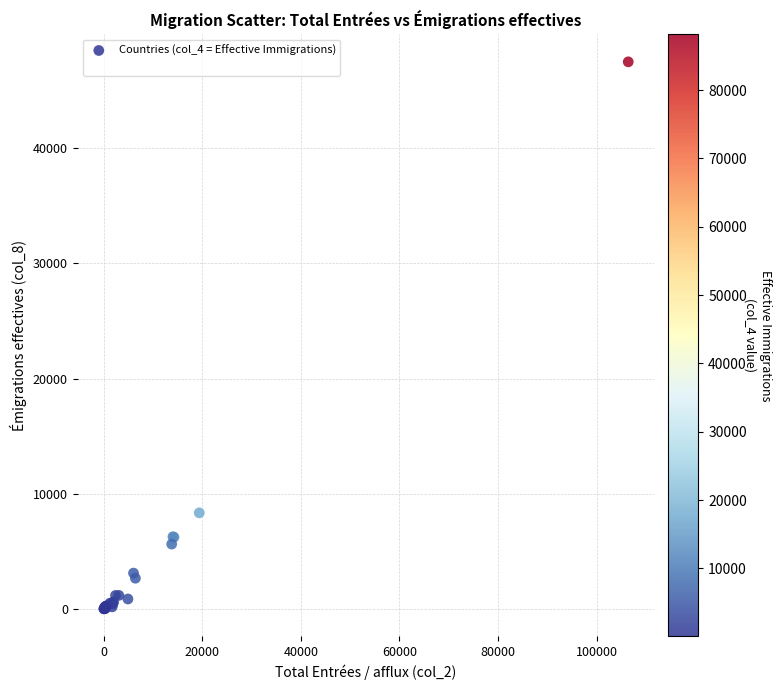

What Y value in the scatter plot is closest to 23749?

8361